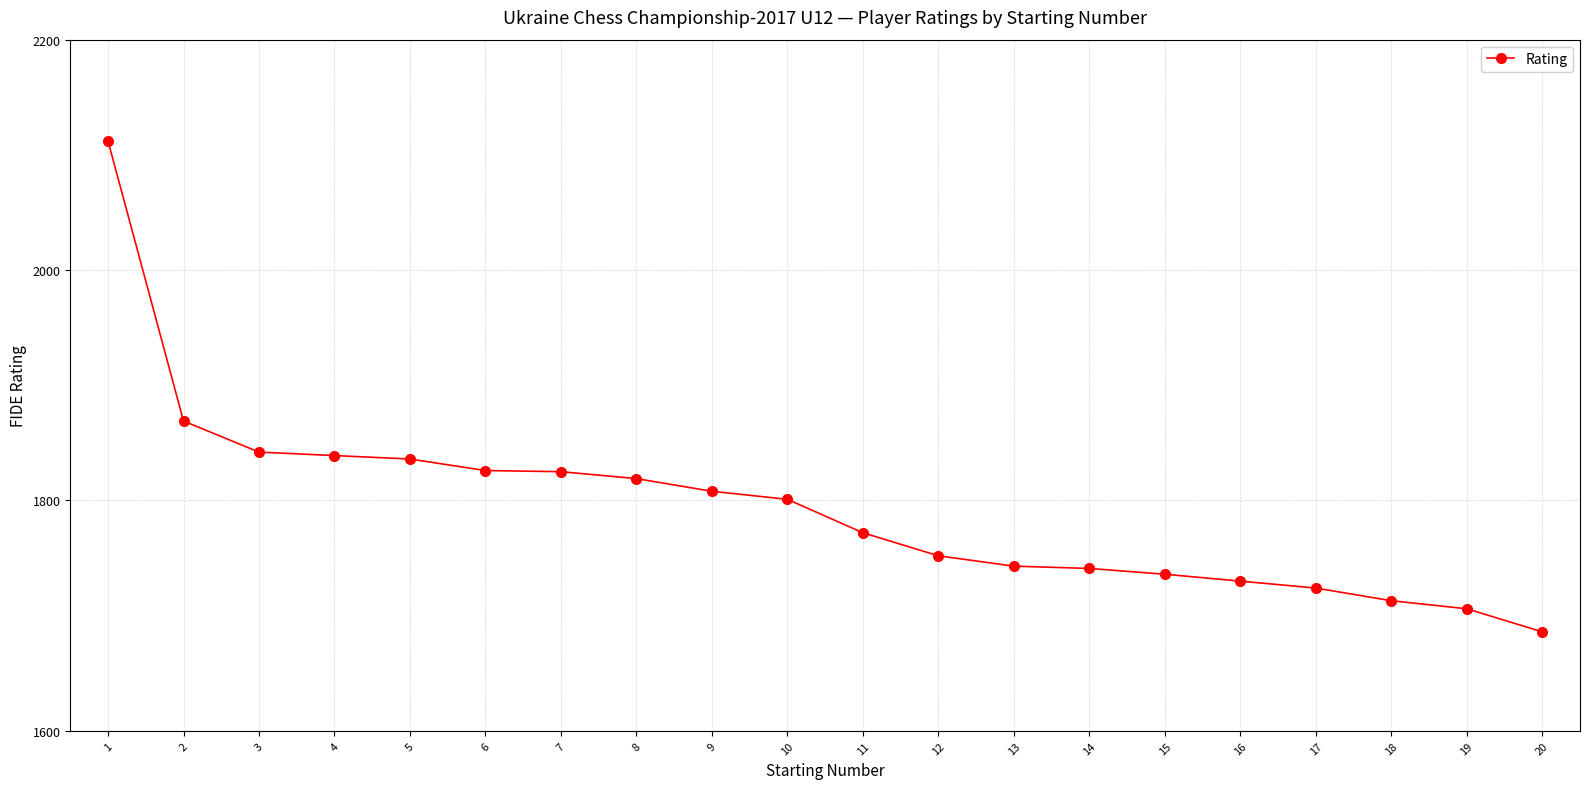

What is the smallest value displayed?

1686